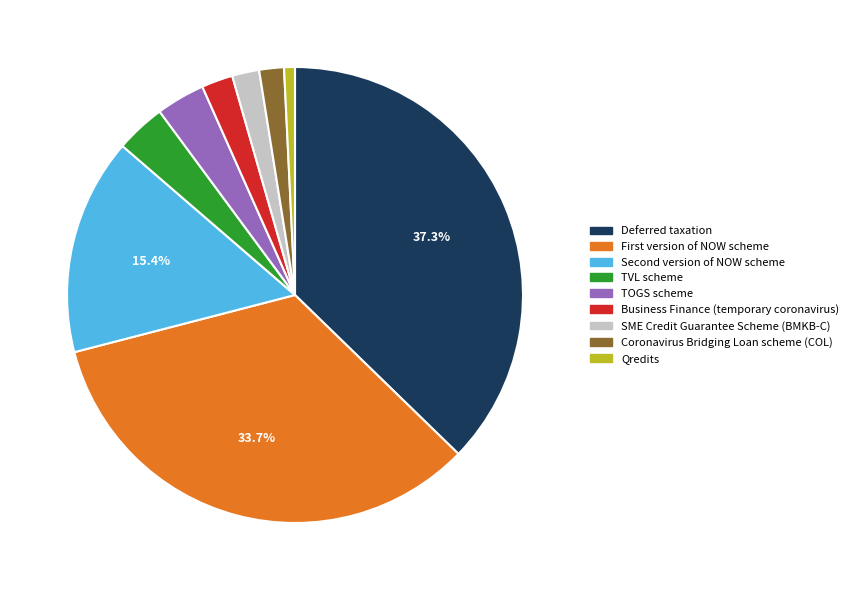

The SME Credit Guarantee Scheme (BMKB-C) slice represents 2% of the pie. True or false?

True